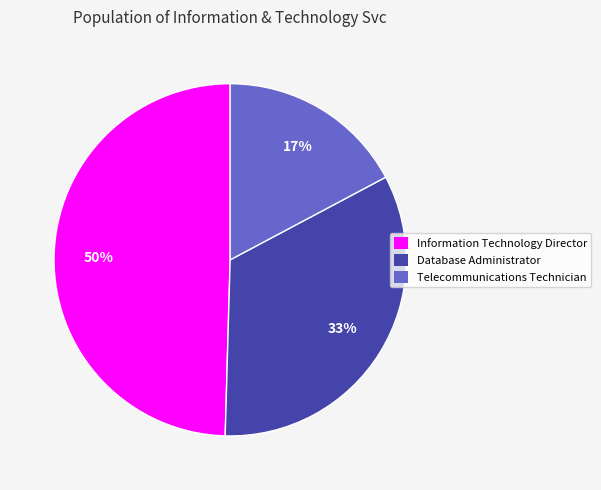

How many slices are in this pie chart?

3